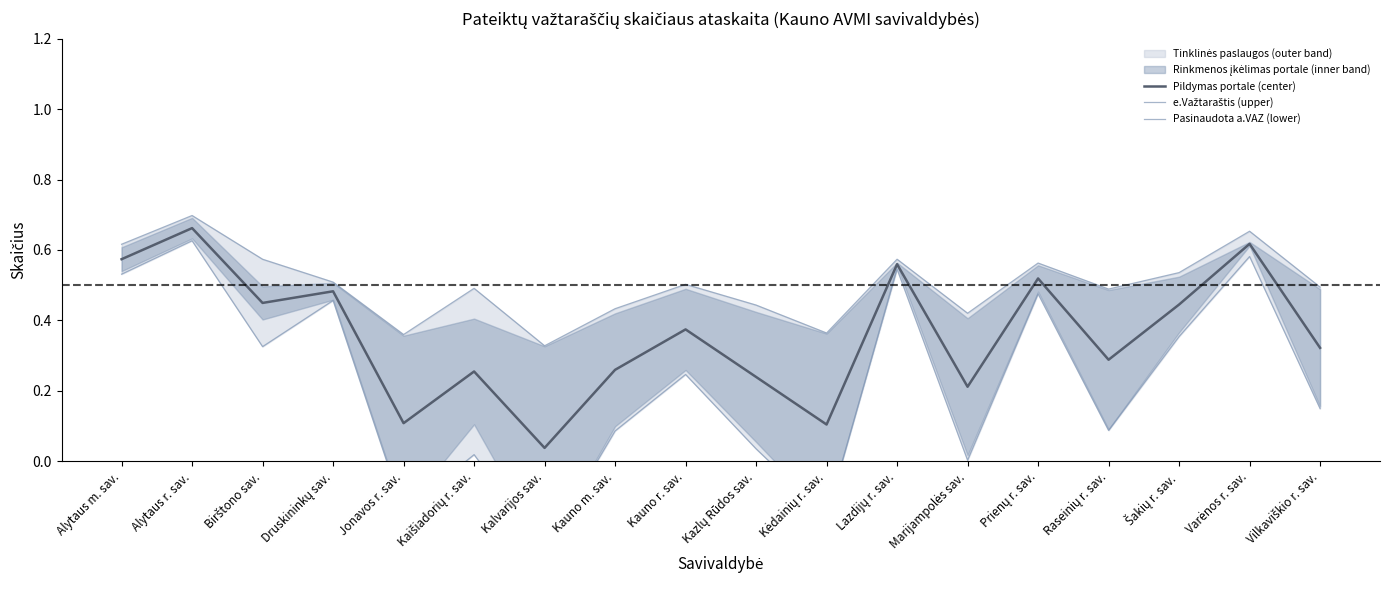

How many lines are shown in the chart?

3